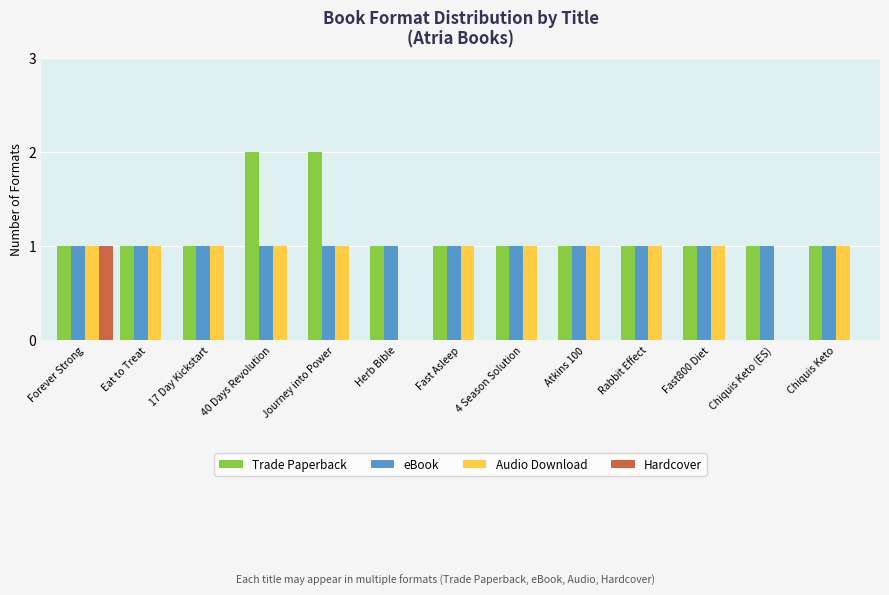

What is the greatest value displayed?

2